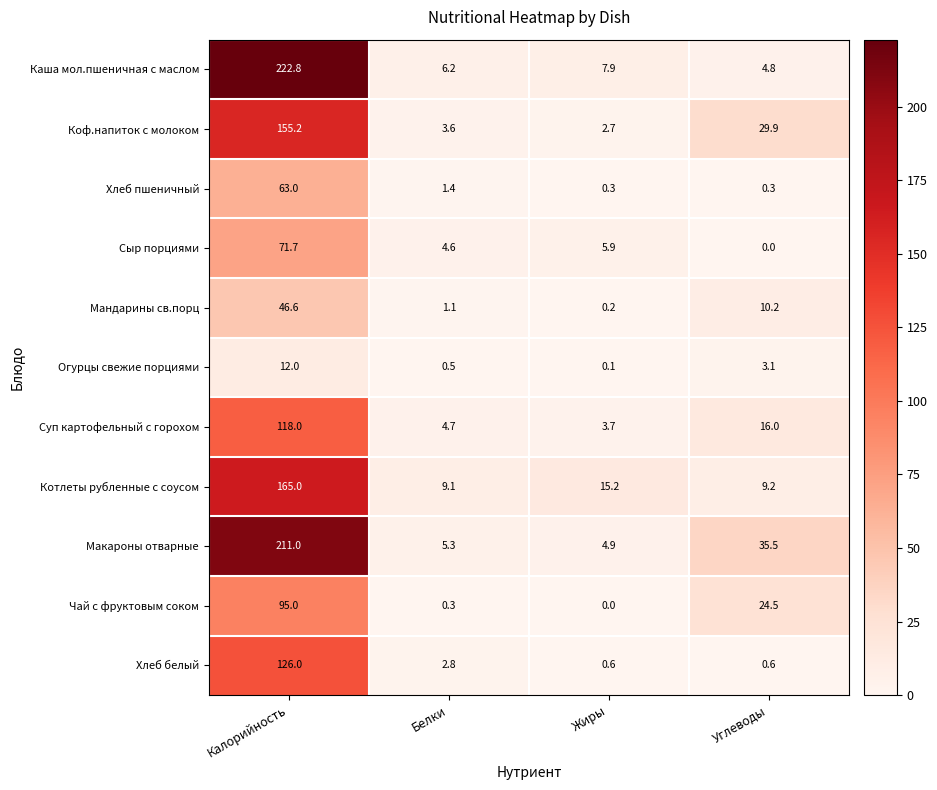

What is the difference between the maximum and minimum values in the Каша мол.пшеничная с маслом series?

218.0